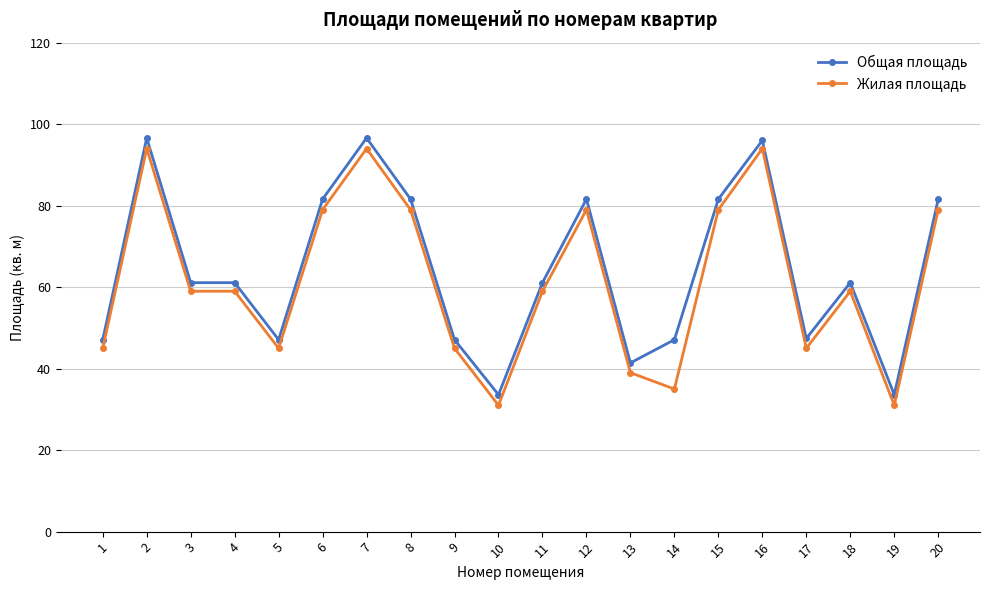

Is it true that Общая площадь equals 96.6 at 7?

True